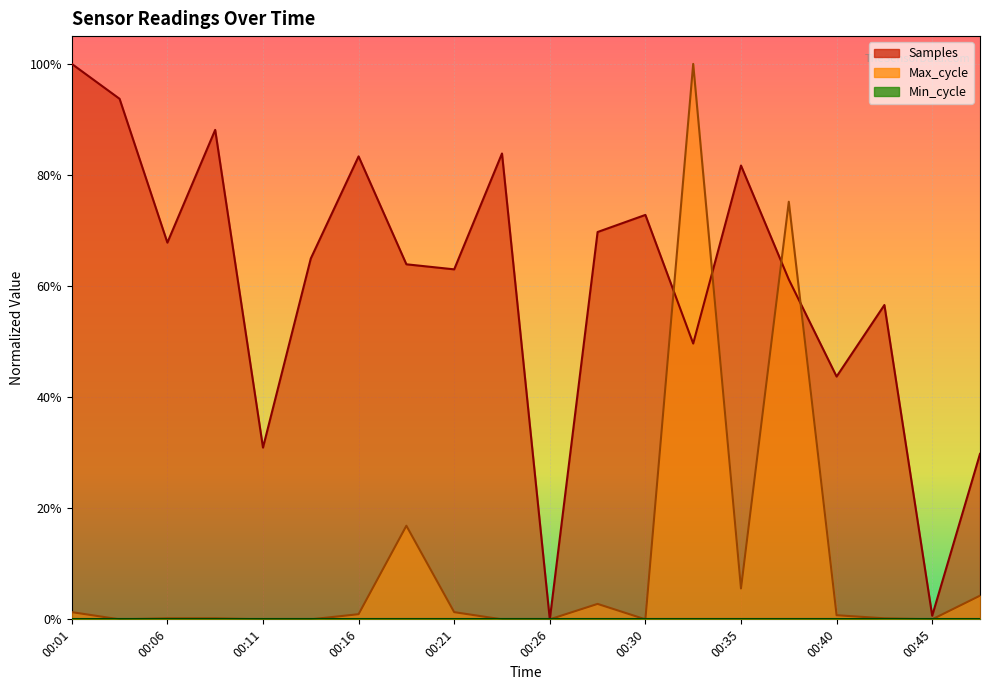

How many positive values does the Samples series have?

19